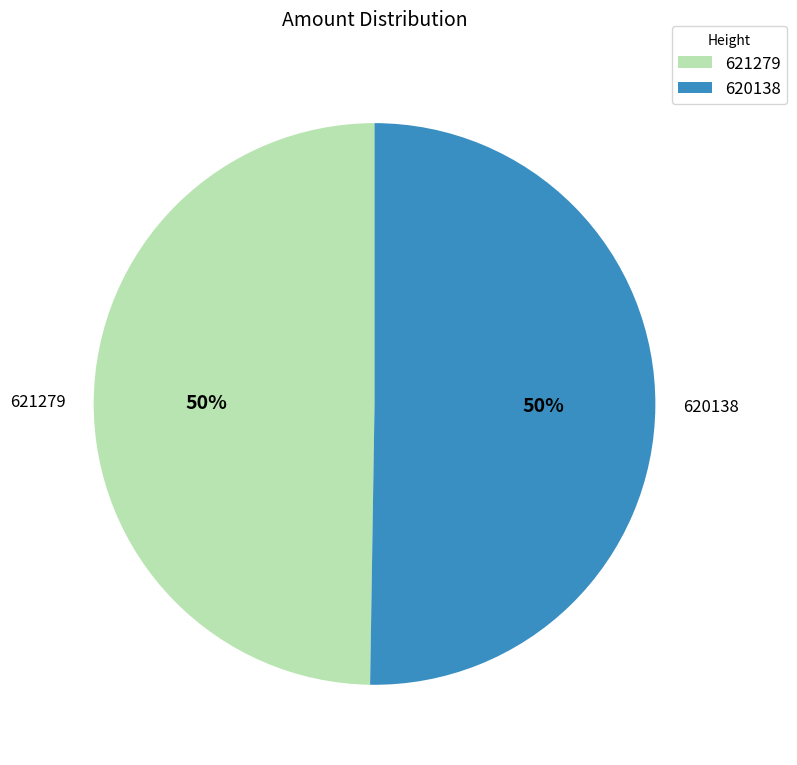

True or false: 621279 accounts for 50% of the total.

True